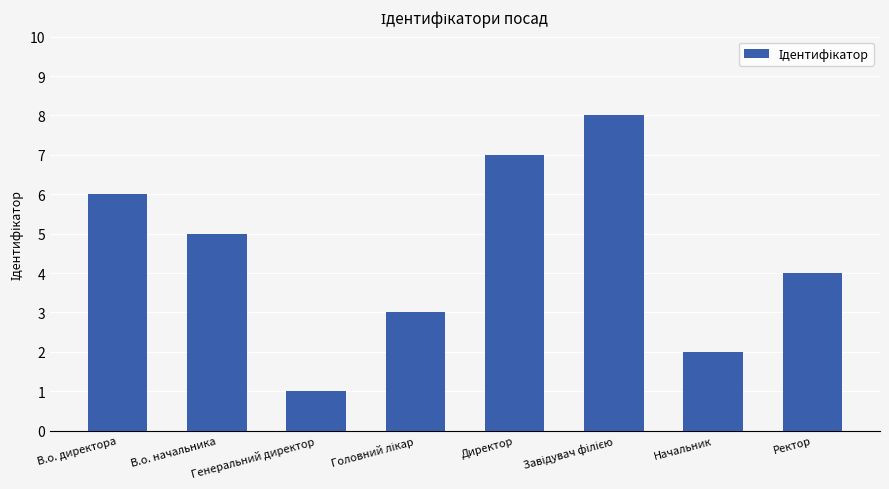

What is the sum of all values?

36